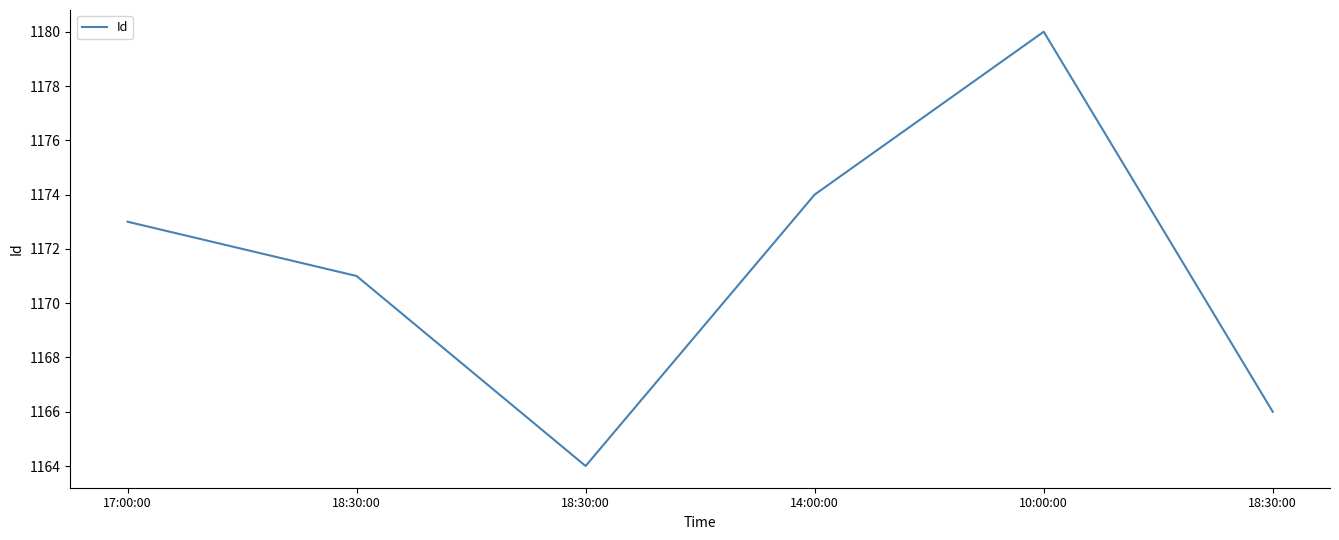

Where is the data nearest to the value 1172?

17:00:00